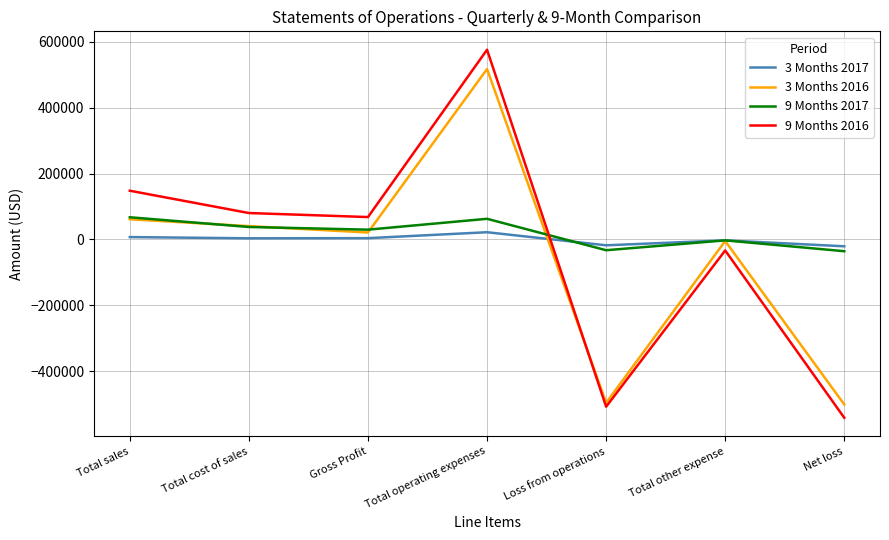

Which series changed the most between Total sales and Net loss?

9 Months 2016